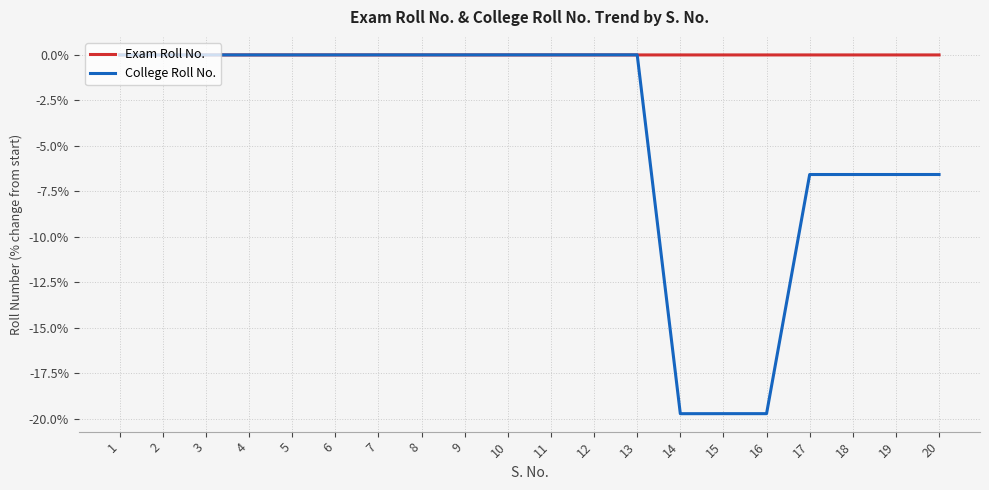

Which series has the largest total across all categories?

Exam Roll No.